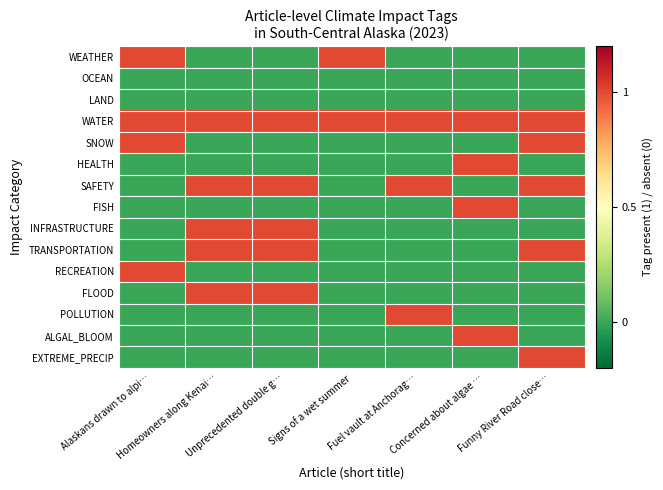

At which category does the chart reach its minimum across all series?

Homeowners along Kenai…